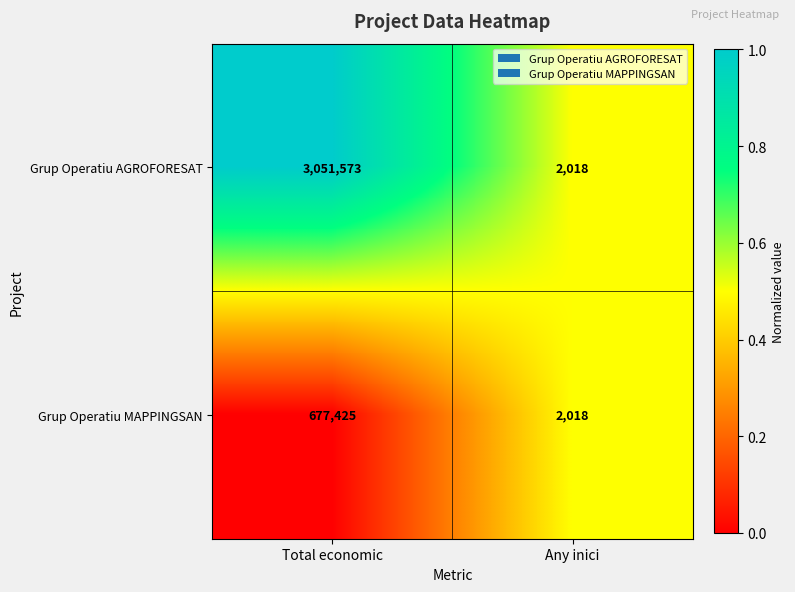

Which series has the largest range (max minus min)?

Grup Operatiu AGROFORESAT